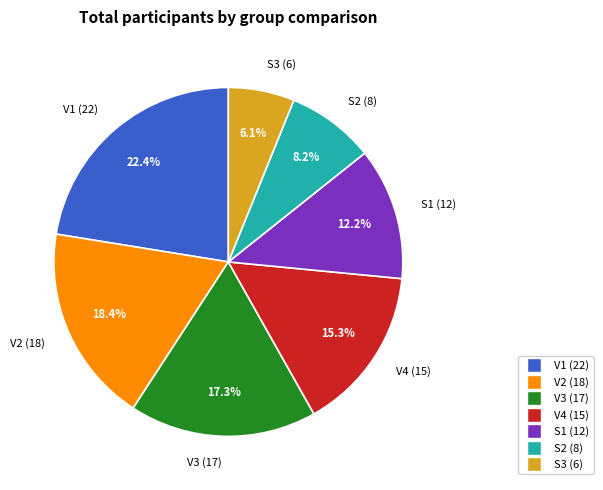

To the nearest percent, what is the average slice percentage?

14%